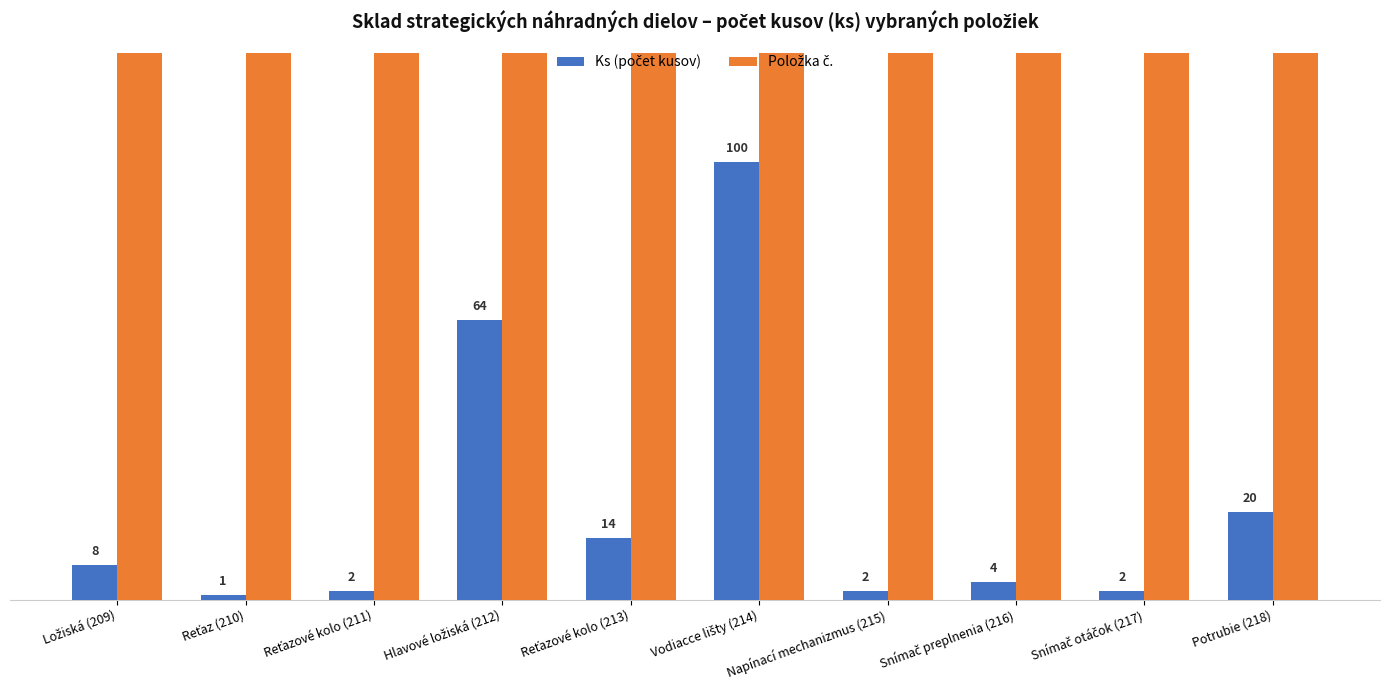

What is the sum of the Ks (počet kusov) values at Napínací mechanizmus (215) and Snímač preplnenia (216)?

6